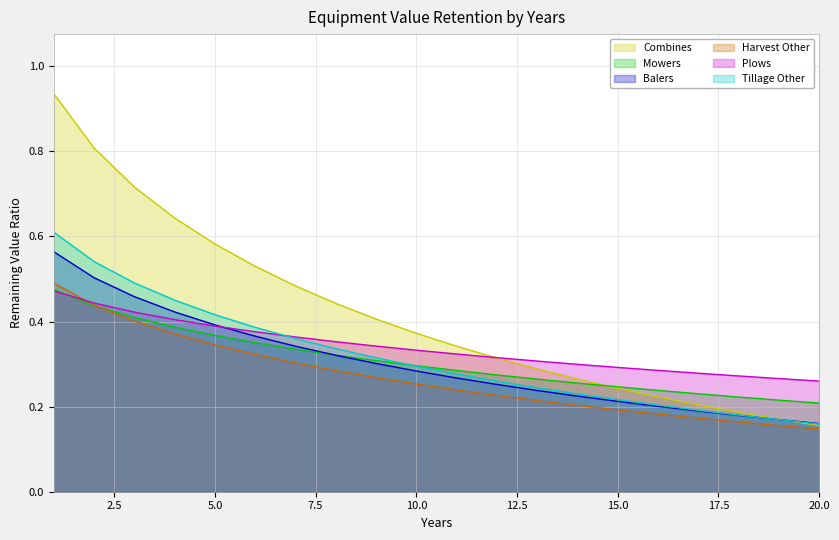

List the series in order of their peak value, highest first.

Combines, Tillage Other, Balers, Harvest Other, Mowers, Plows